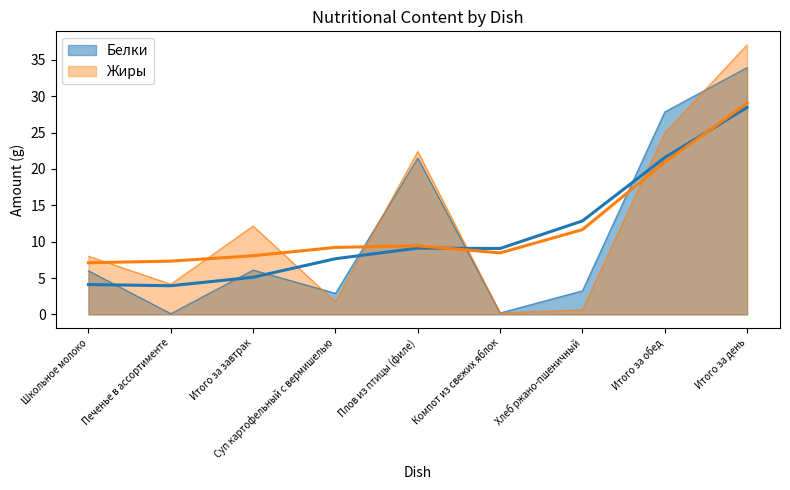

At Хлеб ржано-пшеничный, list the series in order from smallest to largest.

Жиры, Белки